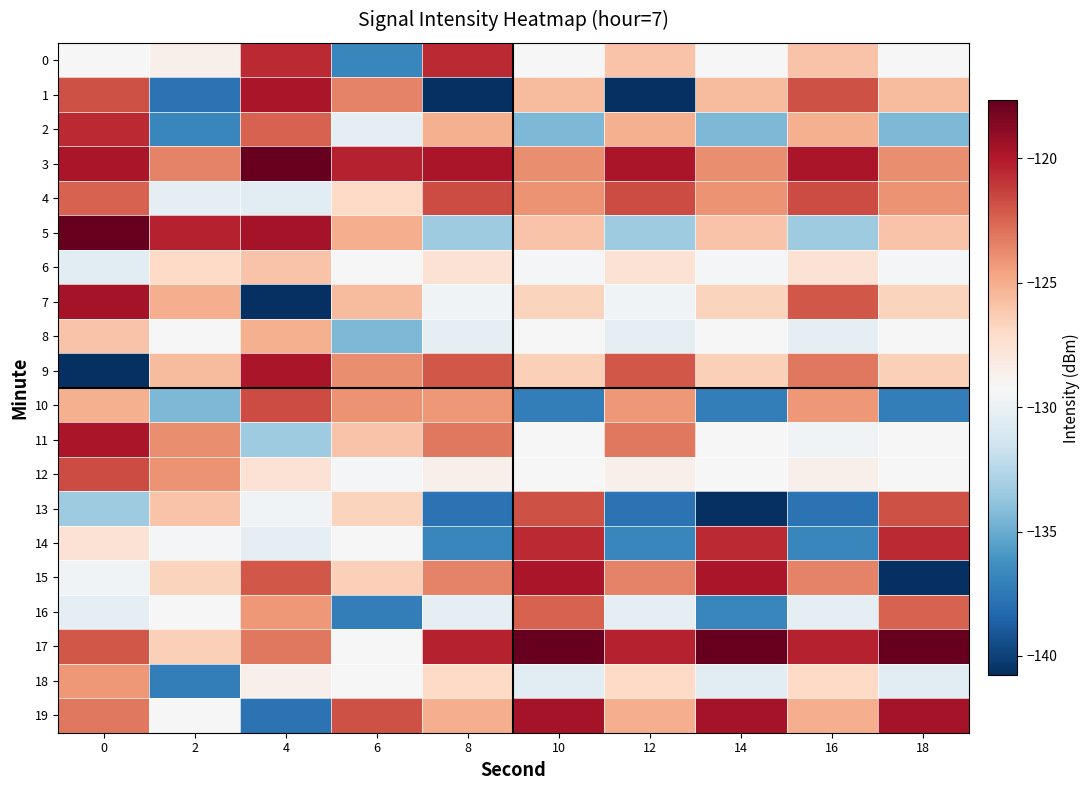

What is the total value across all series at 8?

-2547.4